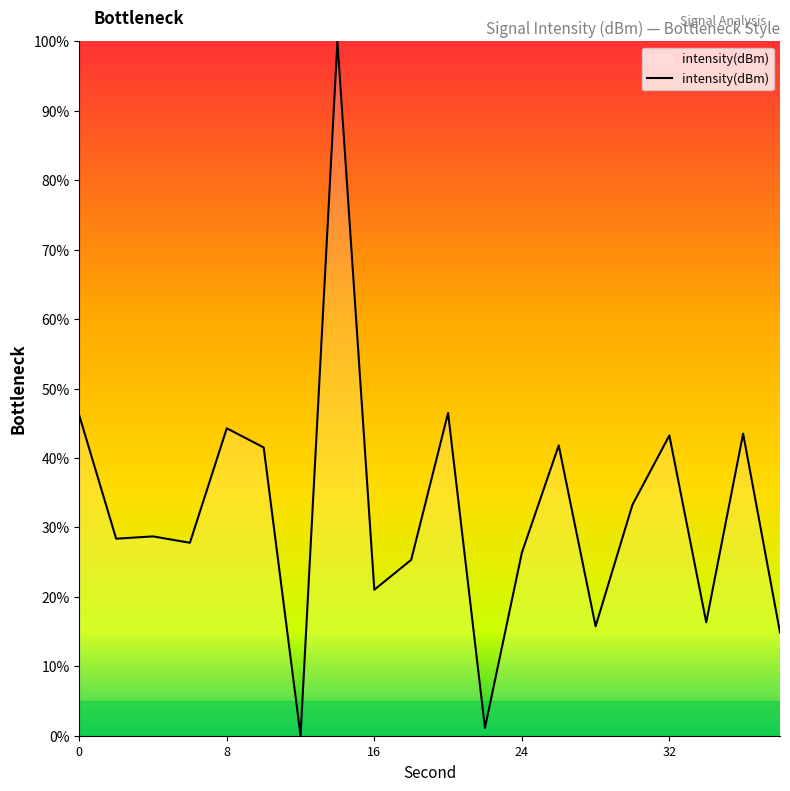

What is the maximum value shown in the chart?

100.0